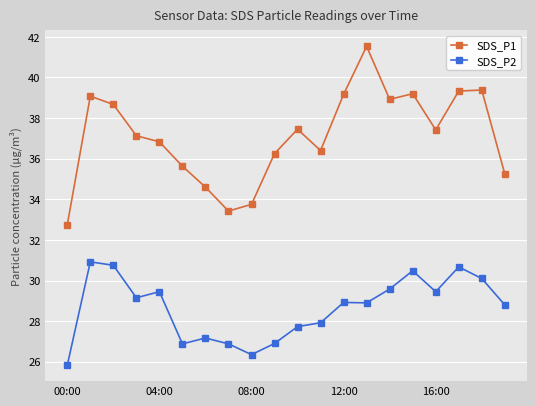

How many lines are shown in the chart?

2